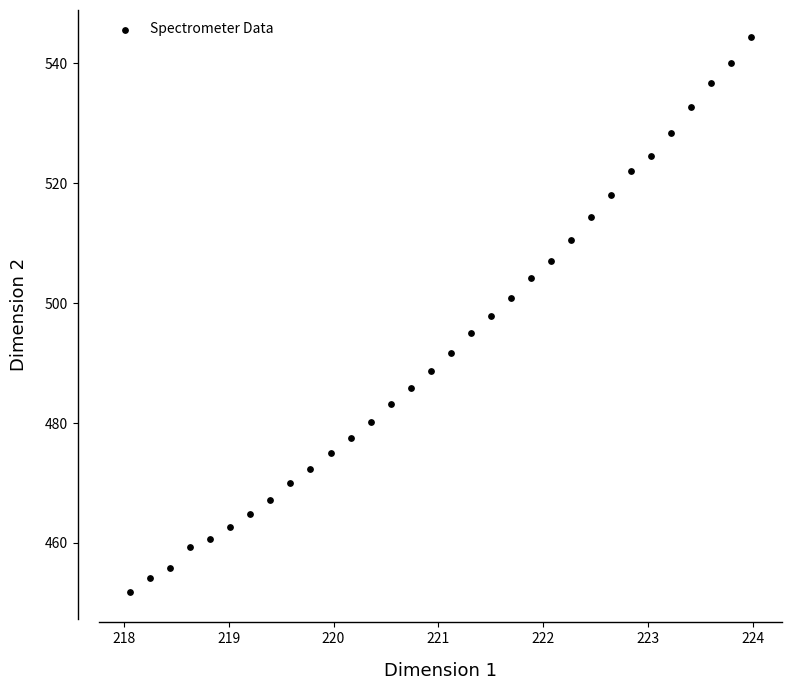

What is the range of Y values (max minus min)?

92.5